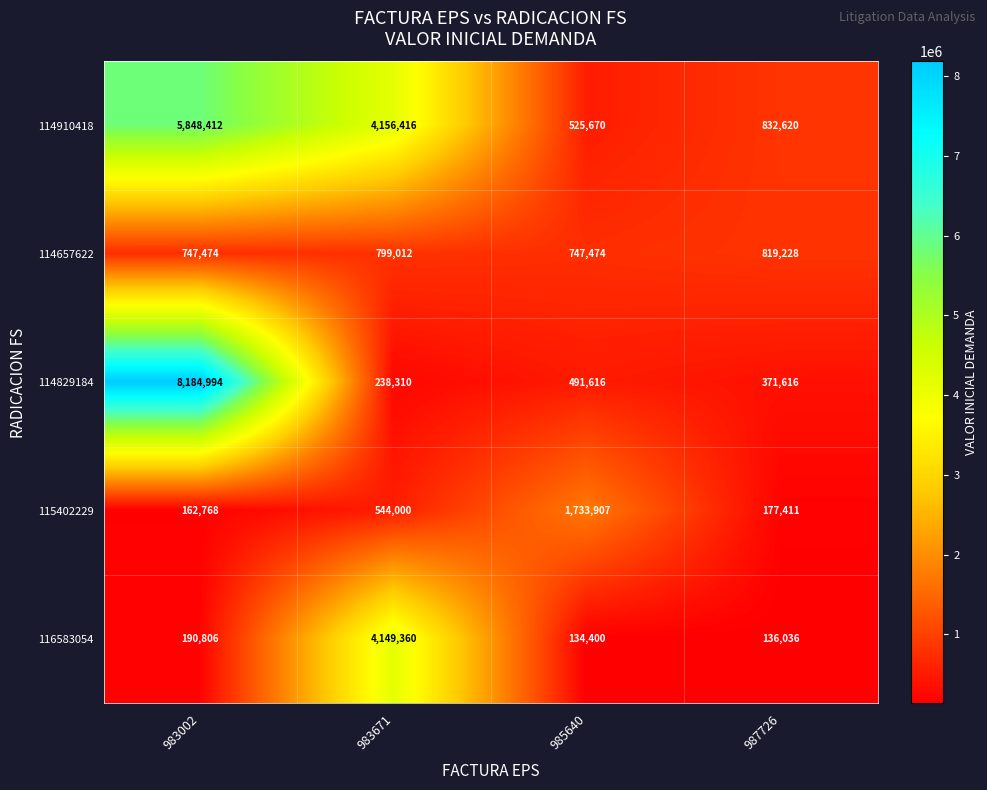

Reading right to left, what are all the values shown in this chart?

114910418: 987726=832620	985640=525670	983671=4156416	983002=5848412
114657622: 987726=819228	985640=747474	983671=799012	983002=747474
114829184: 987726=371616	985640=491616	983671=238310	983002=8184994
115402229: 987726=177411	985640=1733907	983671=544000	983002=162768
116583054: 987726=136036	985640=134400	983671=4149360	983002=190806